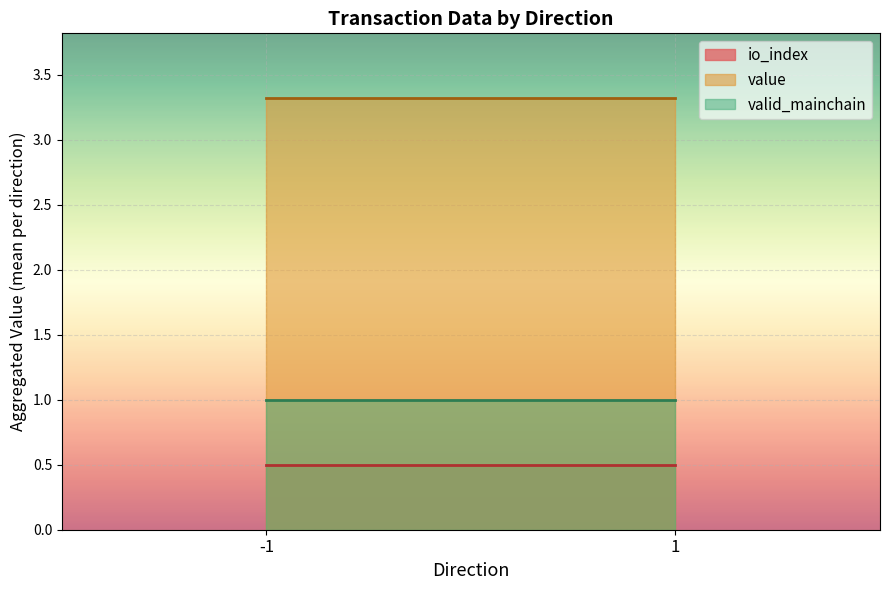

At which label is value closest to 3?

-1